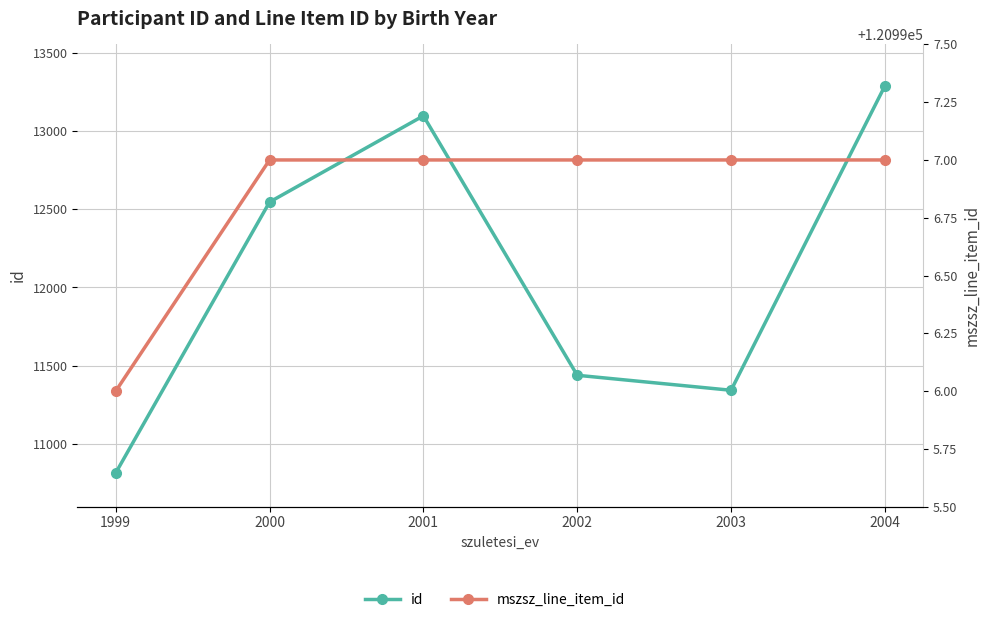

What is the difference between the maximum and minimum values in the id series?

2477.6